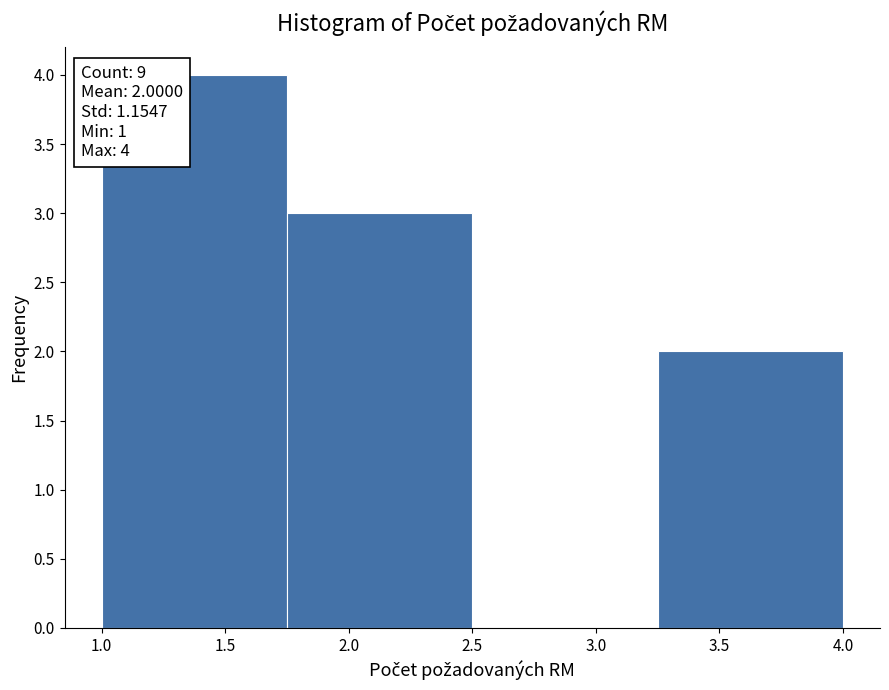

Which range on the x-axis has the tallest bar?

1.00 to 1.75